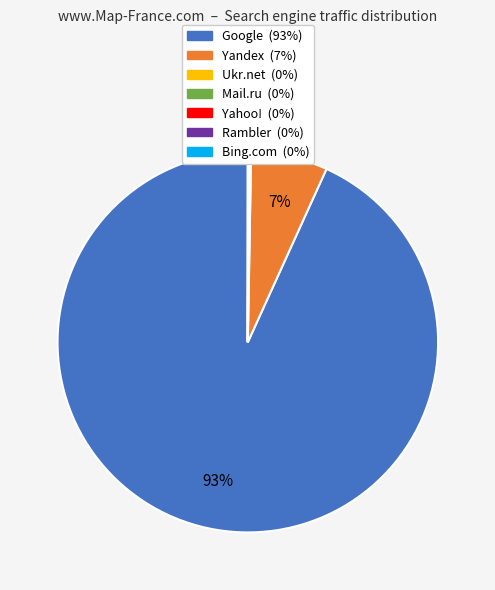

Is there a majority slice in this chart?

Yes